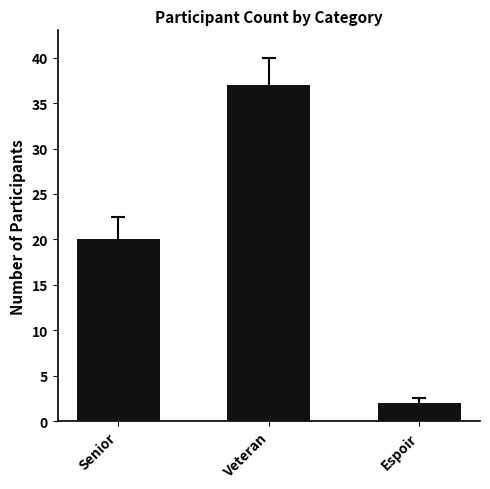

What is the change in value from Veteran to Espoir?

-35